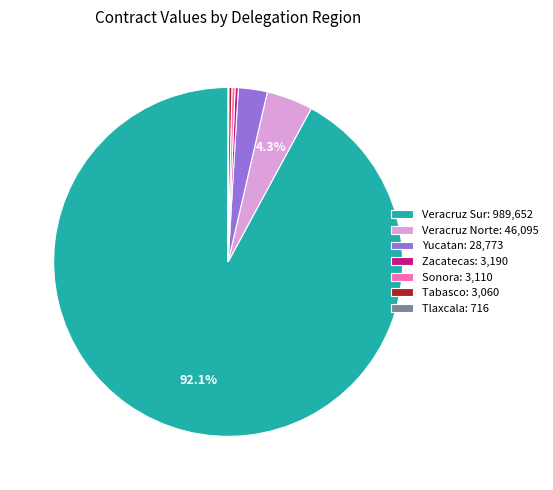

Does any single category account for the majority?

Yes